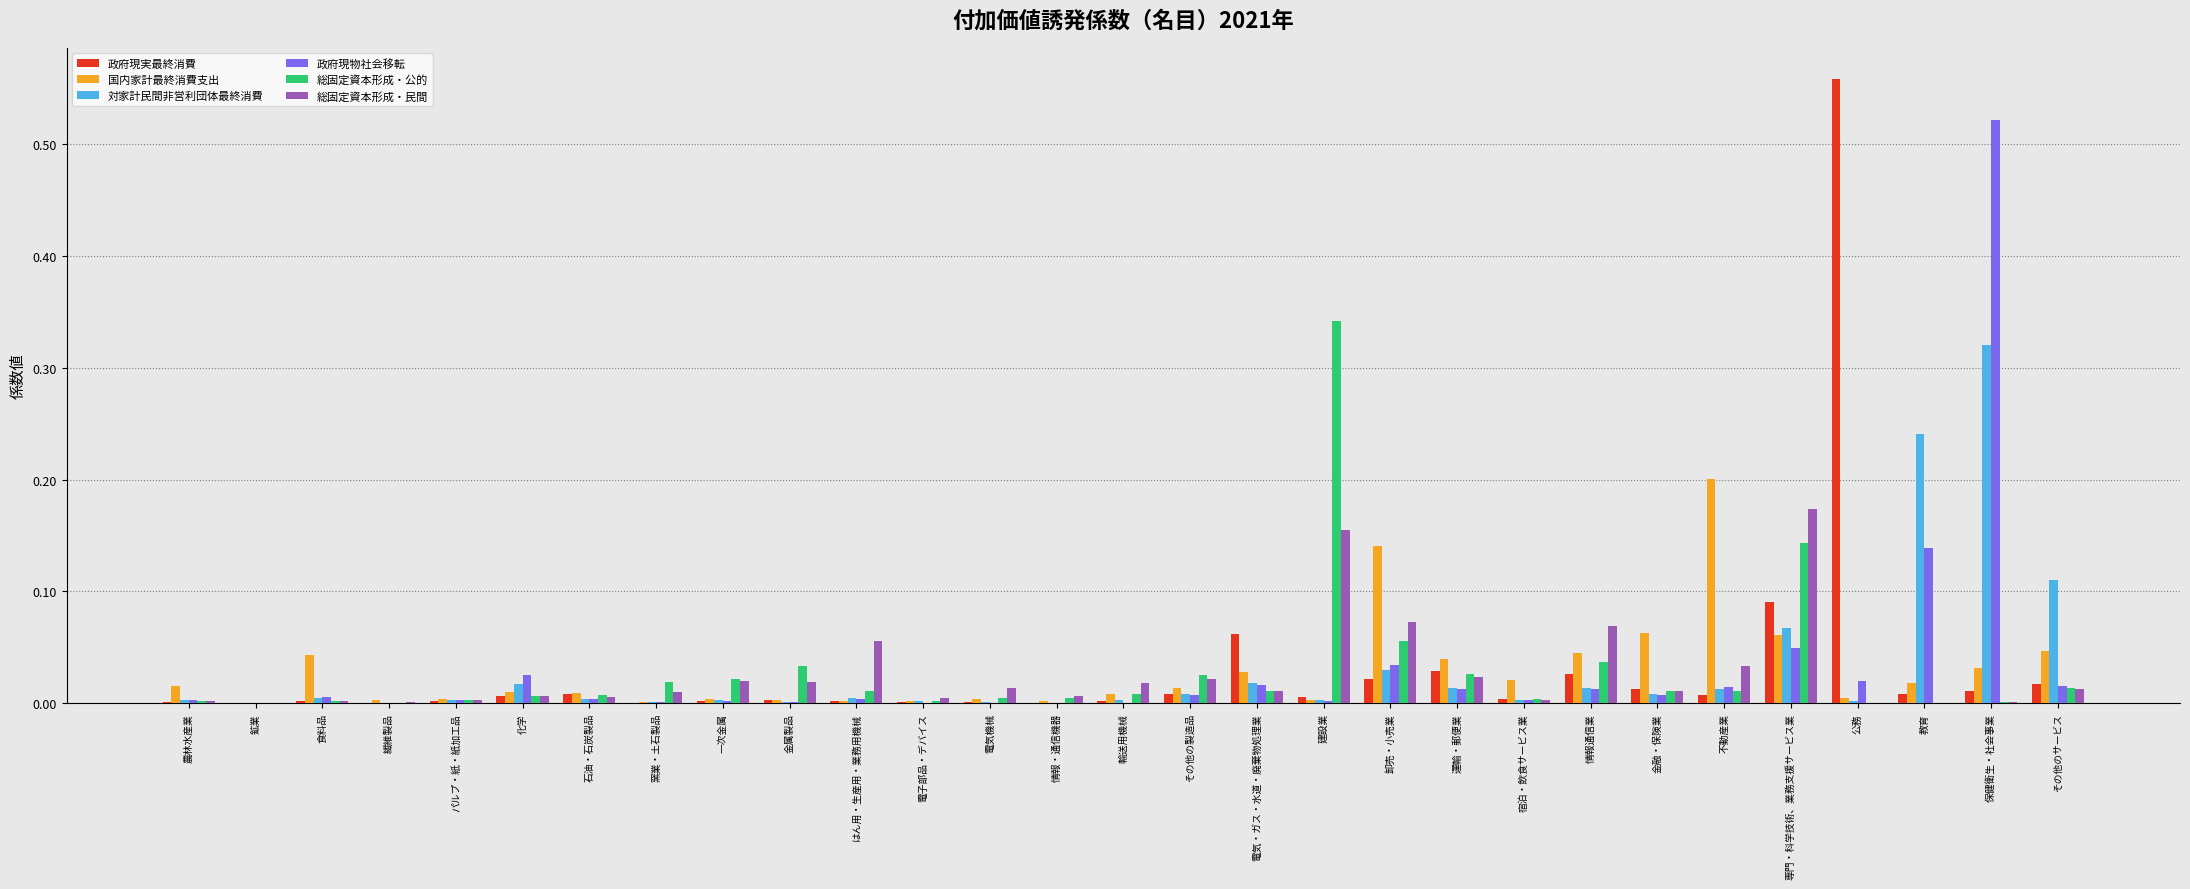

Are the bars horizontal?

No